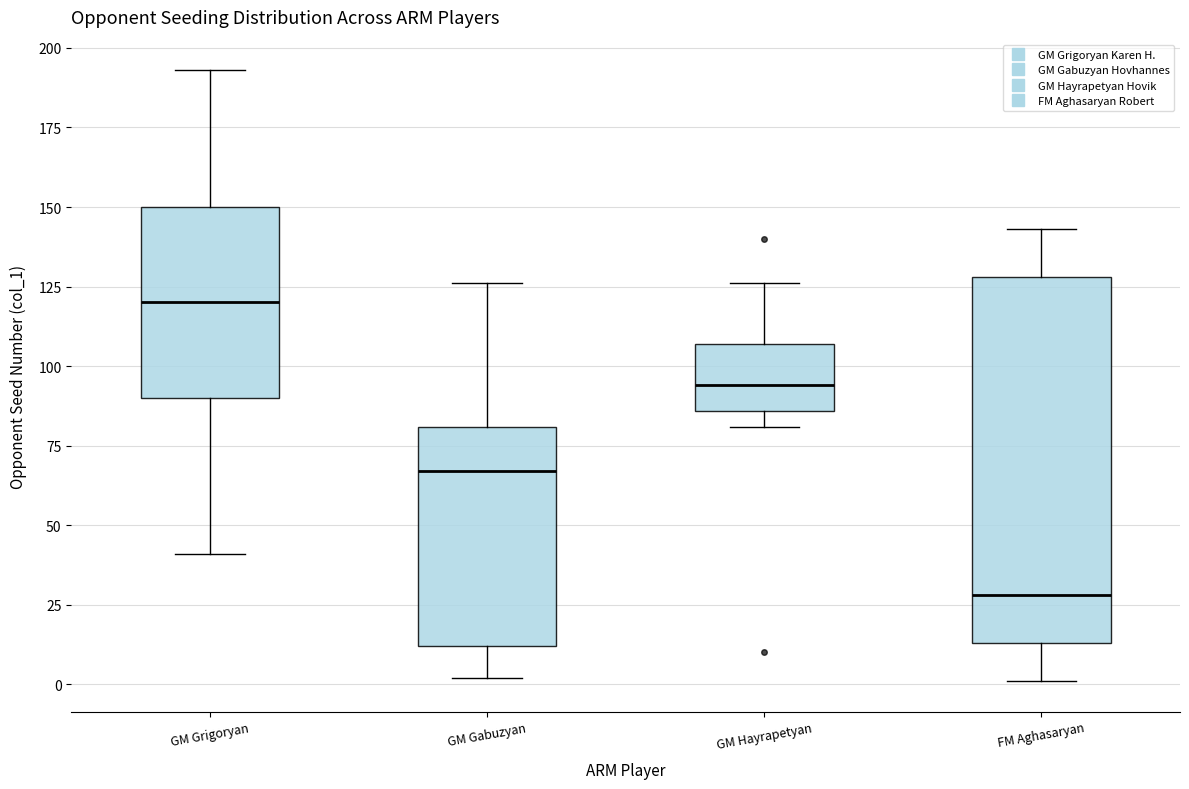

Which box's median line is the lowest?

FM Aghasaryan